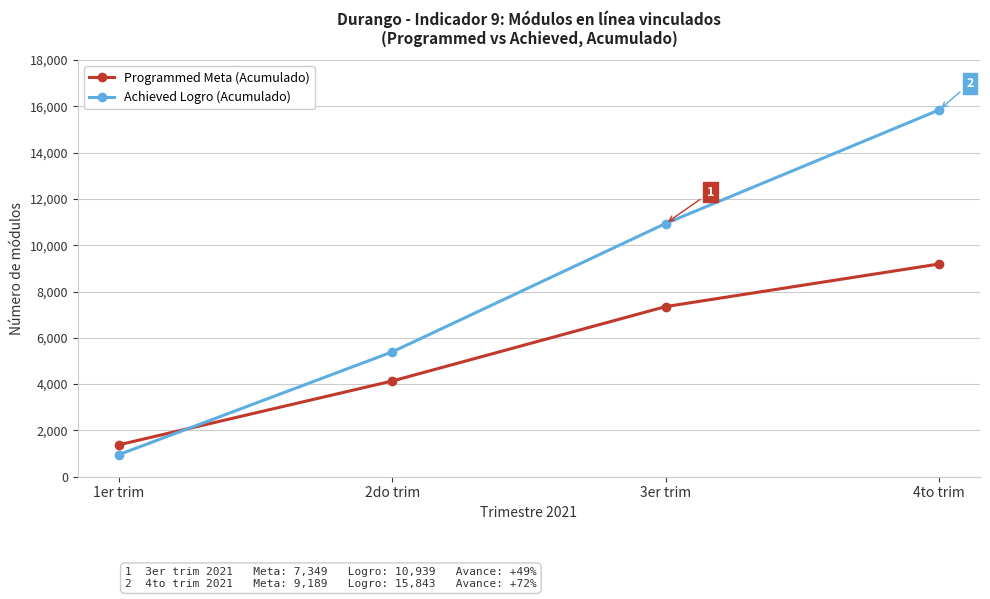

How many categories are shown in the chart?

4